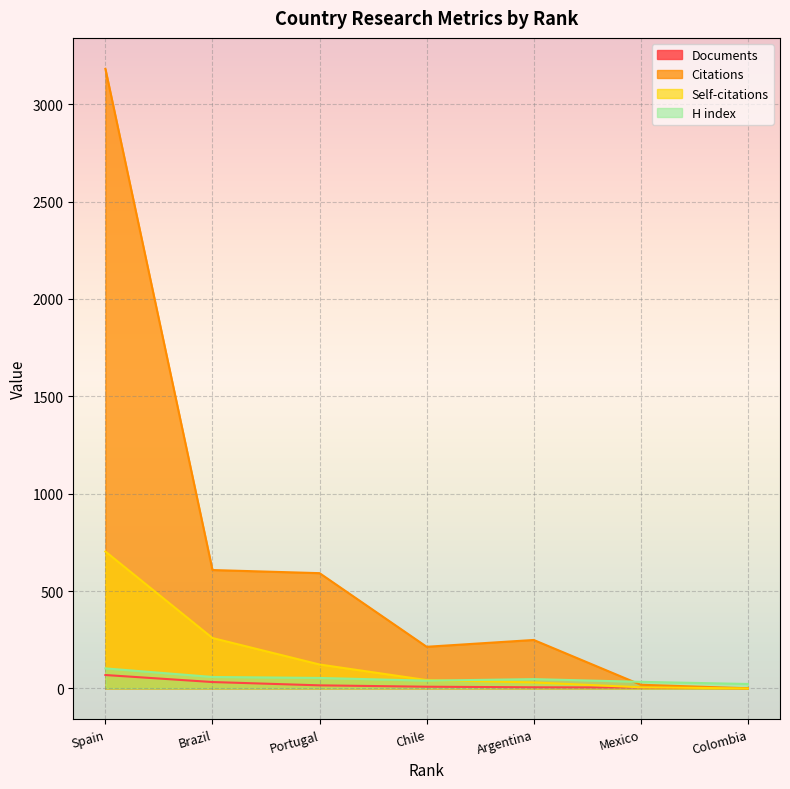

How many interior local valleys does the H index series have?

1